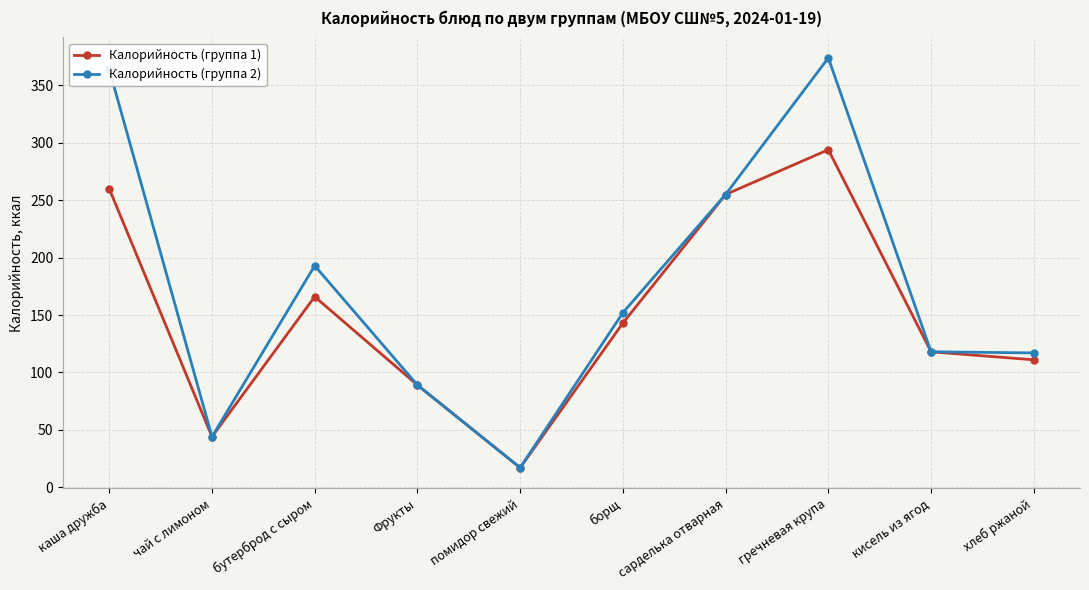

Rank the series by their maximum value, from lowest to highest.

Калорийность (группа 1), Калорийность (группа 2)